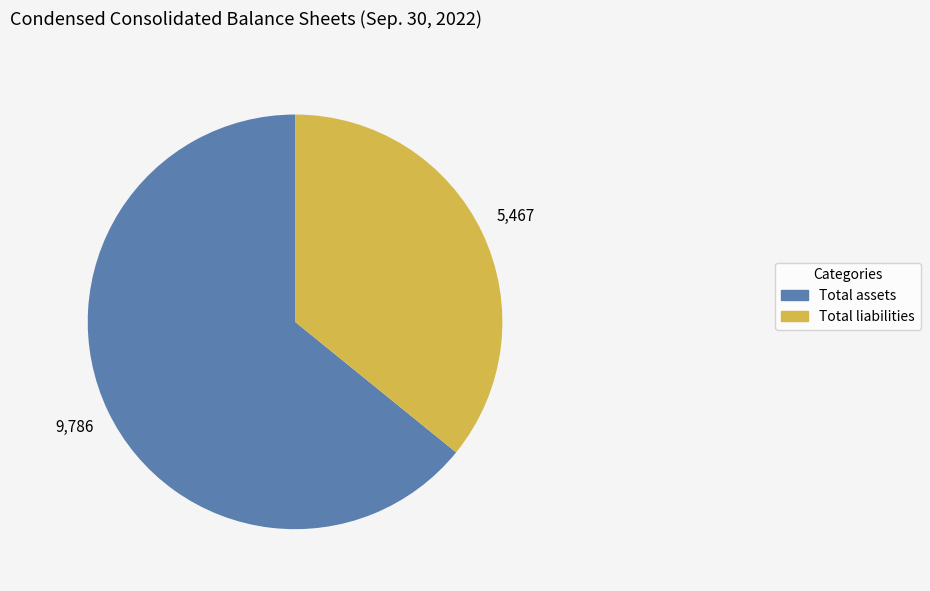

Count the number of slices in the pie.

2